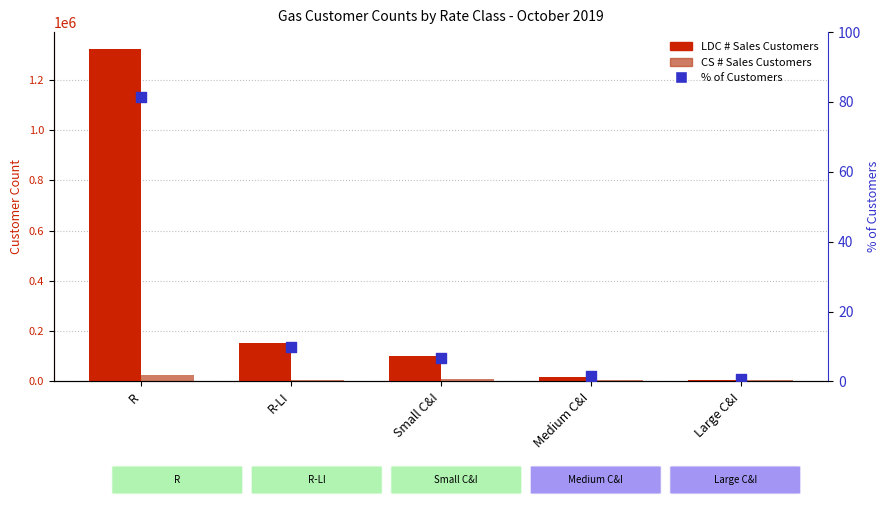

At which category is the sum across all series the highest?

R